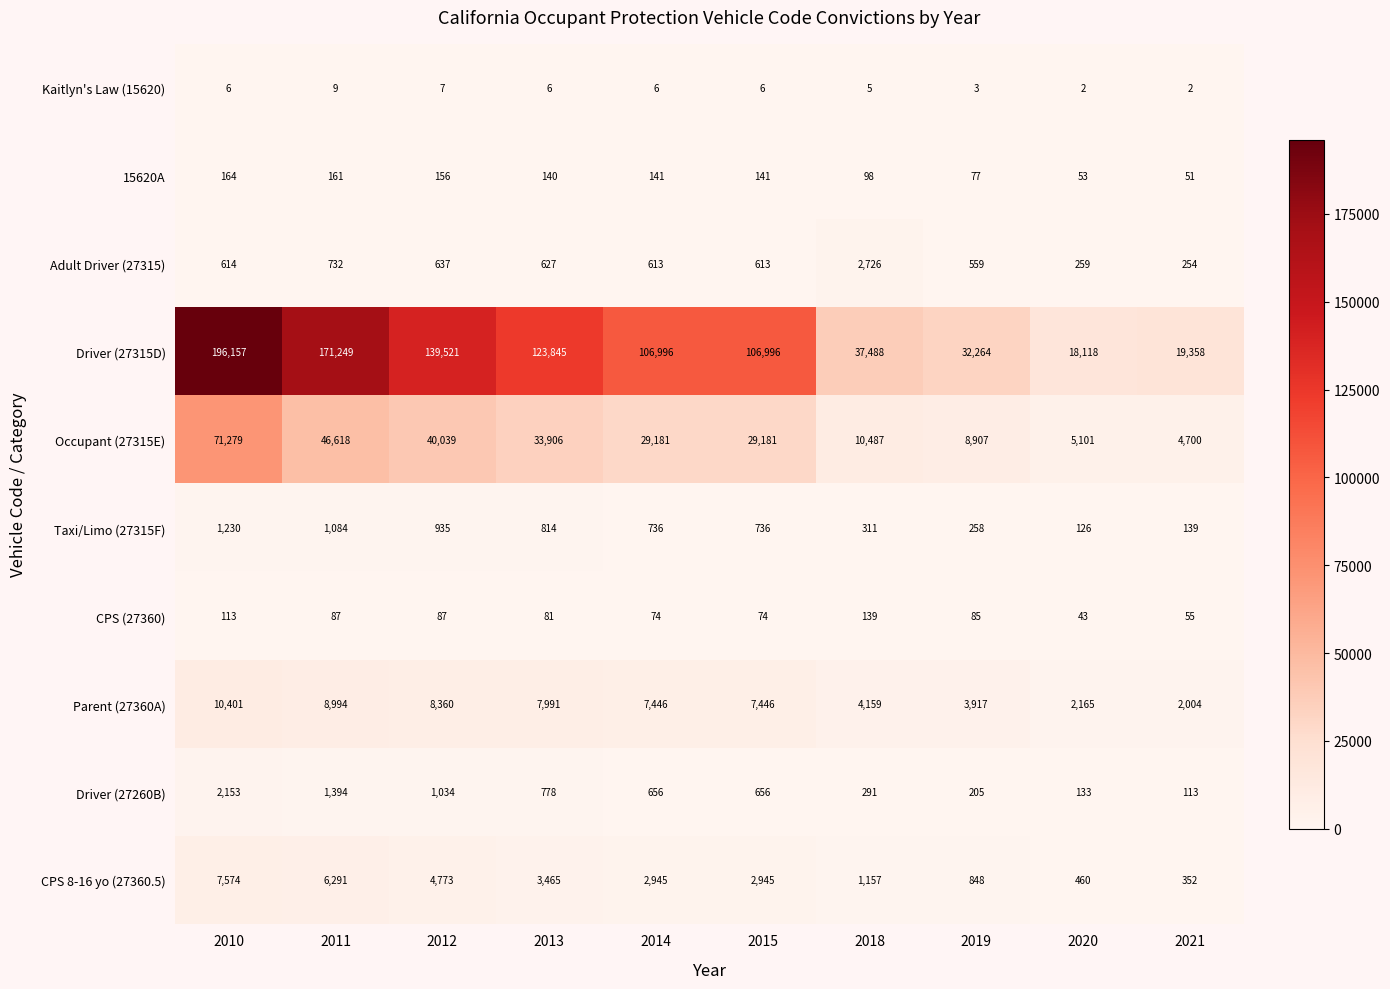

How many values in the Driver (27260B) series are below 656?

4